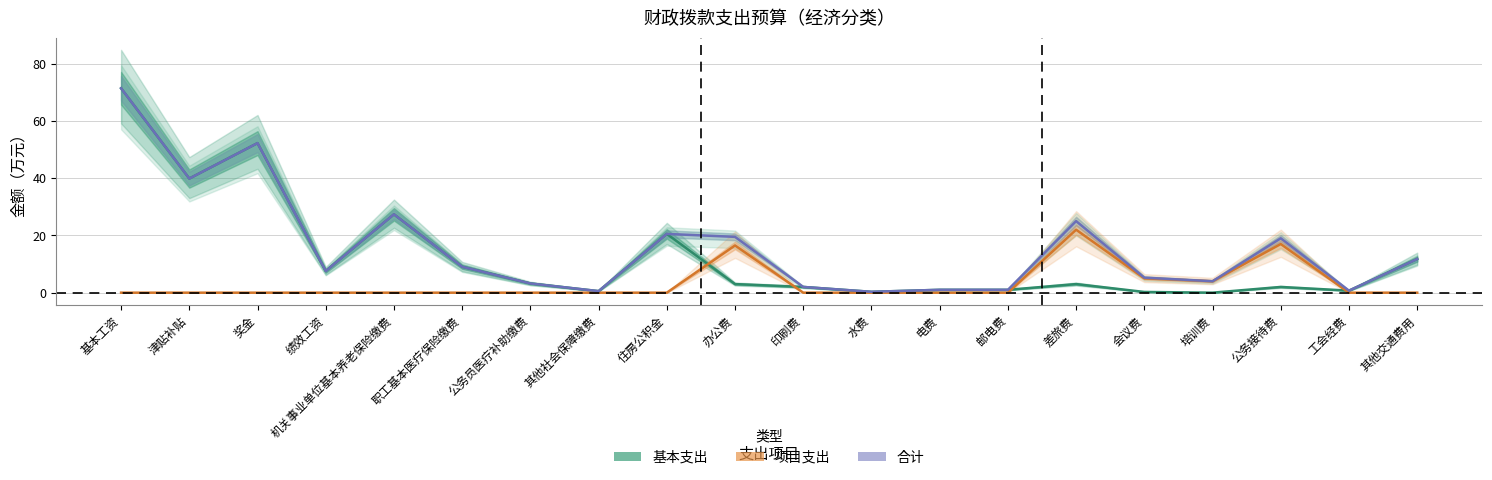

Which label corresponds to the smallest value in the chart?

培训费